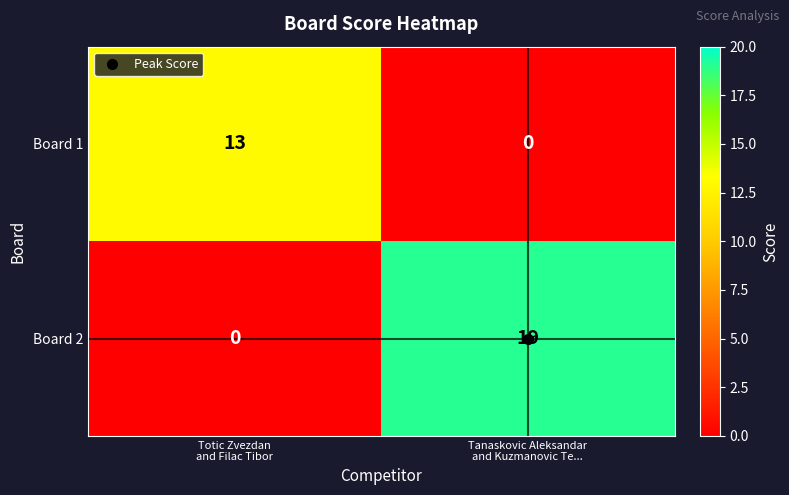

Which series changed the most between Totic Zvezdan
and Filac Tibor and Tanaskovic Aleksandar
and Kuzmanovic Te...?

Board 2